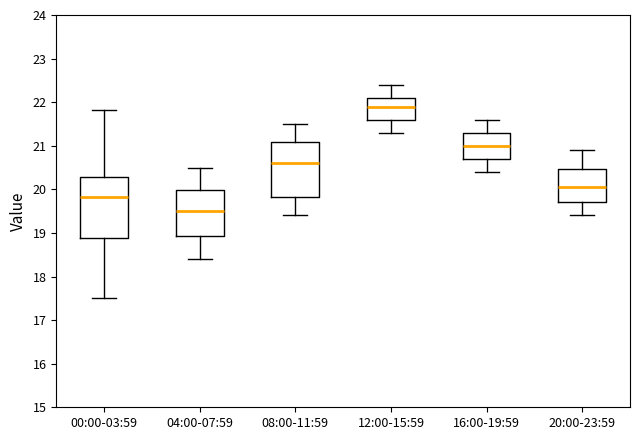

Reading left to right, transcribe this box plot: for each box, give where its median line is, the range the box spans, and where its two whiskers end, as read against the y-axis. The values are not printed on the chart, so give them approximately, as read against the axis.

00:00-03:59: median 19.8, box 18.9 to 20.3, whiskers 17.5 to 21.8
04:00-07:59: median 19.5, box 18.9 to 20.0, whiskers 18.4 to 20.5
08:00-11:59: median 20.6, box 19.8 to 21.1, whiskers 19.4 to 21.5
12:00-15:59: median 21.9, box 21.6 to 22.1, whiskers 21.3 to 22.4
16:00-19:59: median 21.0, box 20.7 to 21.3, whiskers 20.4 to 21.6
20:00-23:59: median 20.1, box 19.7 to 20.5, whiskers 19.4 to 20.9